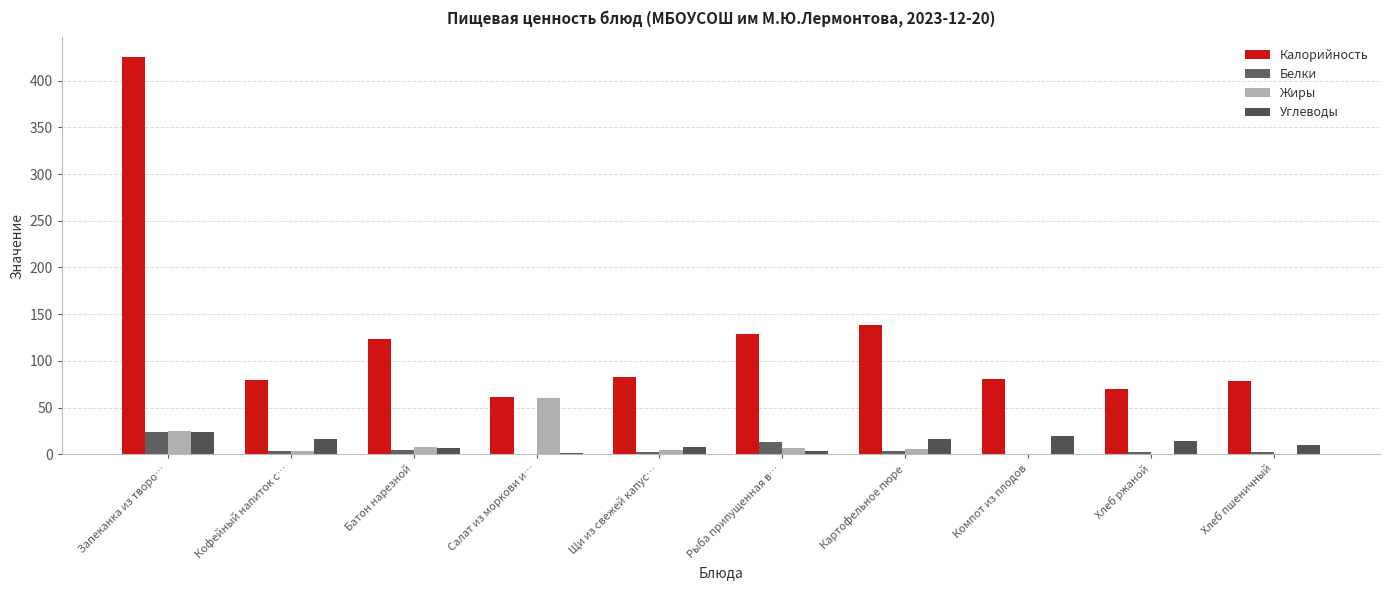

What is the difference between the Углеводы values at Кофейный напиток с… and Хлеб пшеничный?

6.0